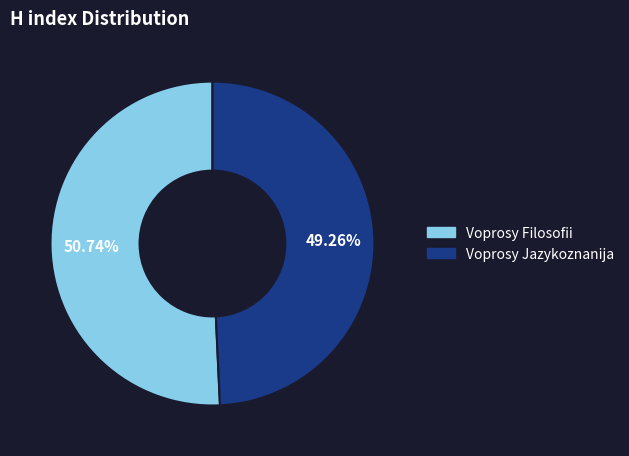

What percentage is the Voprosy Filosofii slice, to the nearest percent?

51%